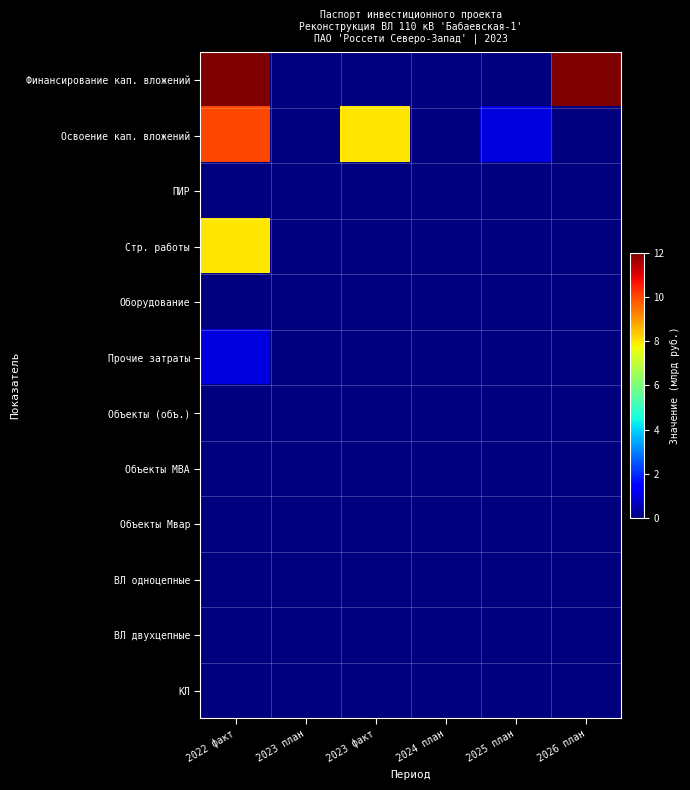

List the series in order of their peak value, highest first.

Финансирование кап. вложений, Освоение кап. вложений, Стр. работы, Прочие затраты, ПИР, Оборудование, Объекты (объ.), Объекты МВА, Объекты Мвар, ВЛ однoцепные, ВЛ двухцепные, КЛ